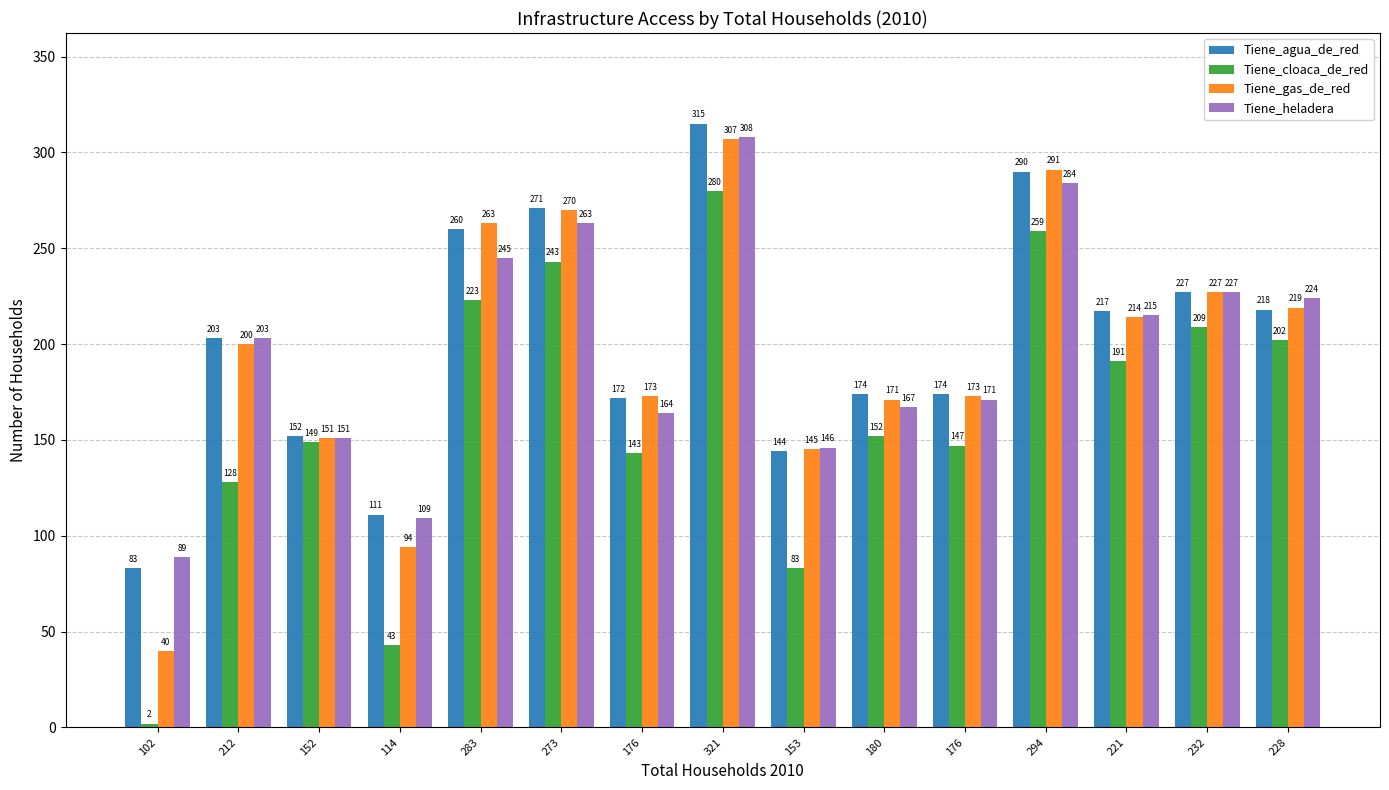

What is the difference between the maximum and minimum values in the Tiene_cloaca_de_red series?

278